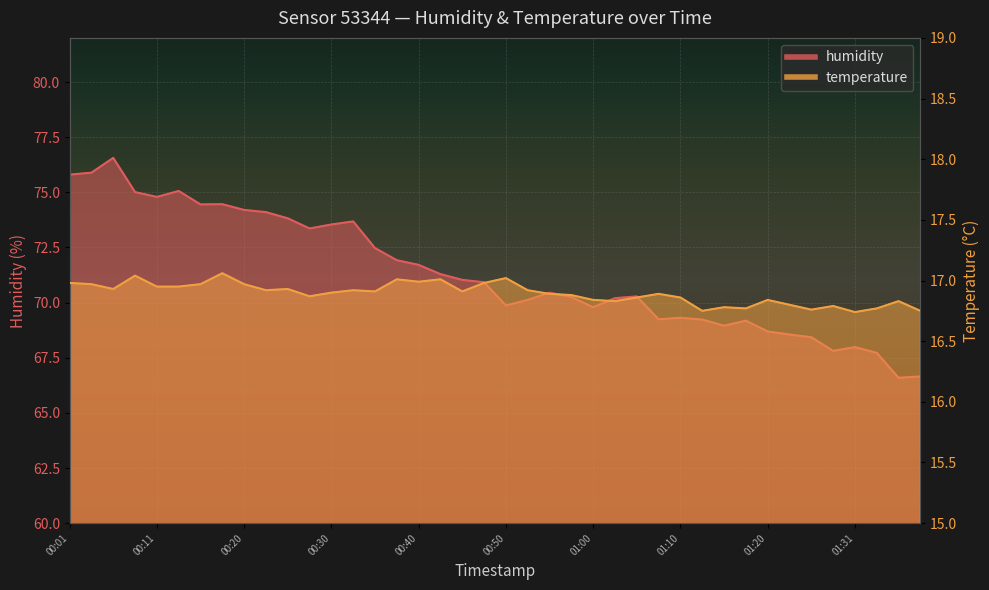

How many categories are shown in the chart?

40